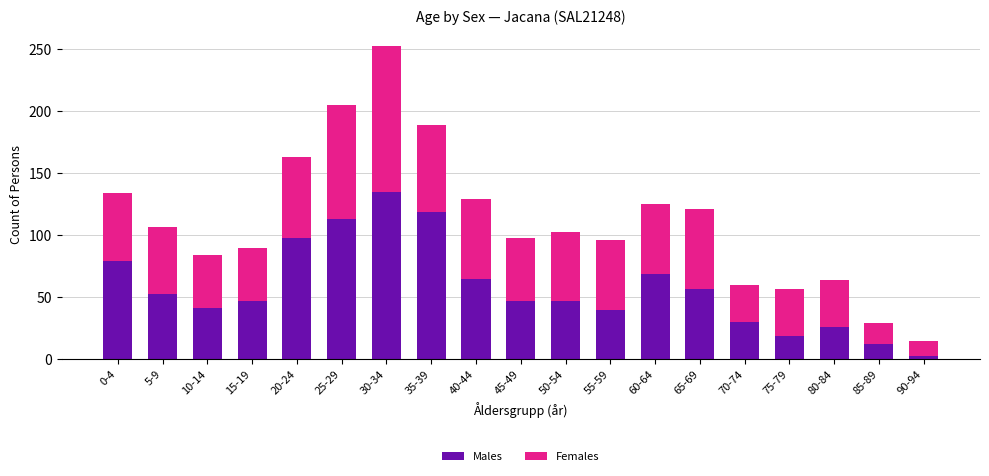

What is the difference between the maximum and minimum values in the Males series?

132